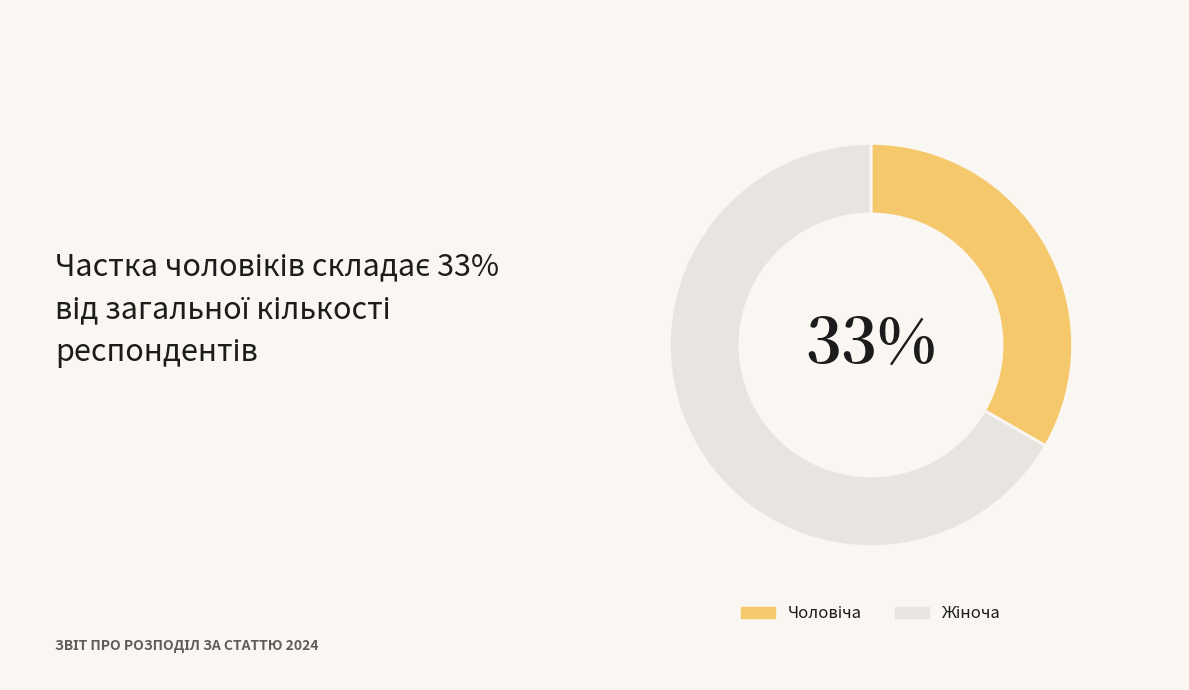

To the nearest percent, what is the average slice percentage?

50%